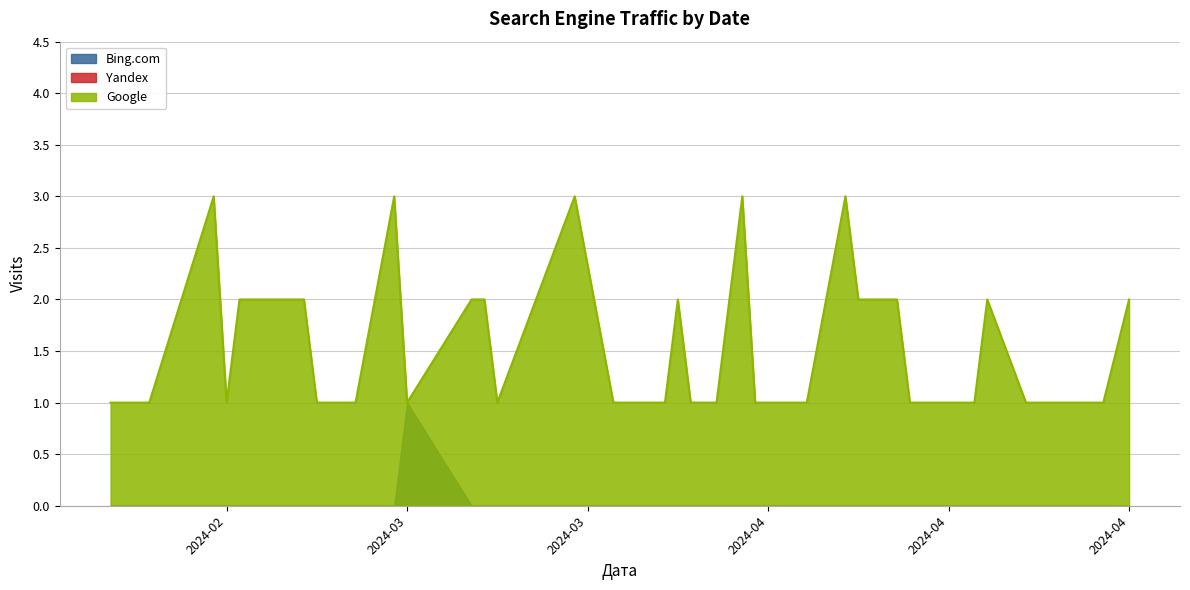

Which has a higher value, 2024-04-23 or 2024-03-05?

2024-04-23